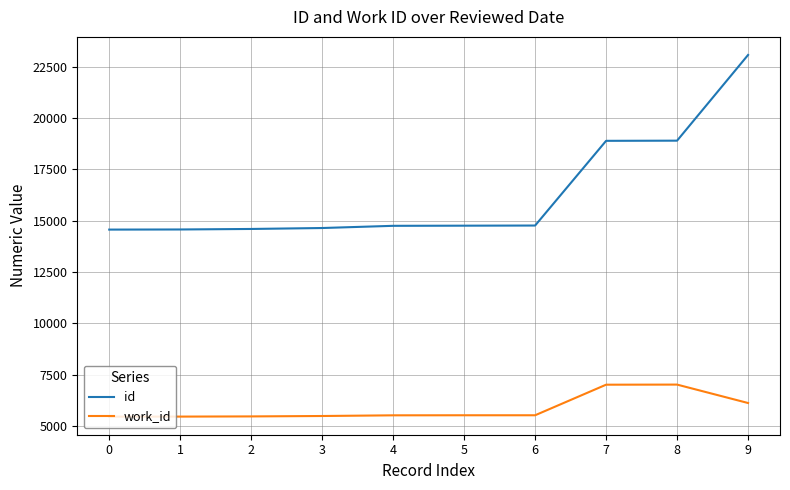

Which series has the largest range (max minus min)?

id